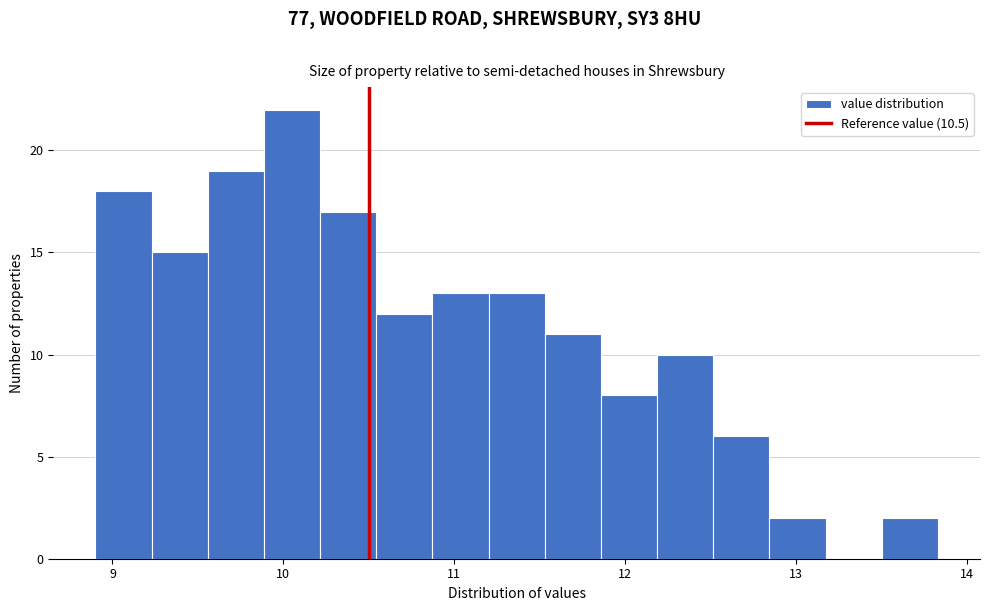

Around what value on the x-axis is the tallest bar? Give the approximate position of its centre, as read against the axis.

10.1